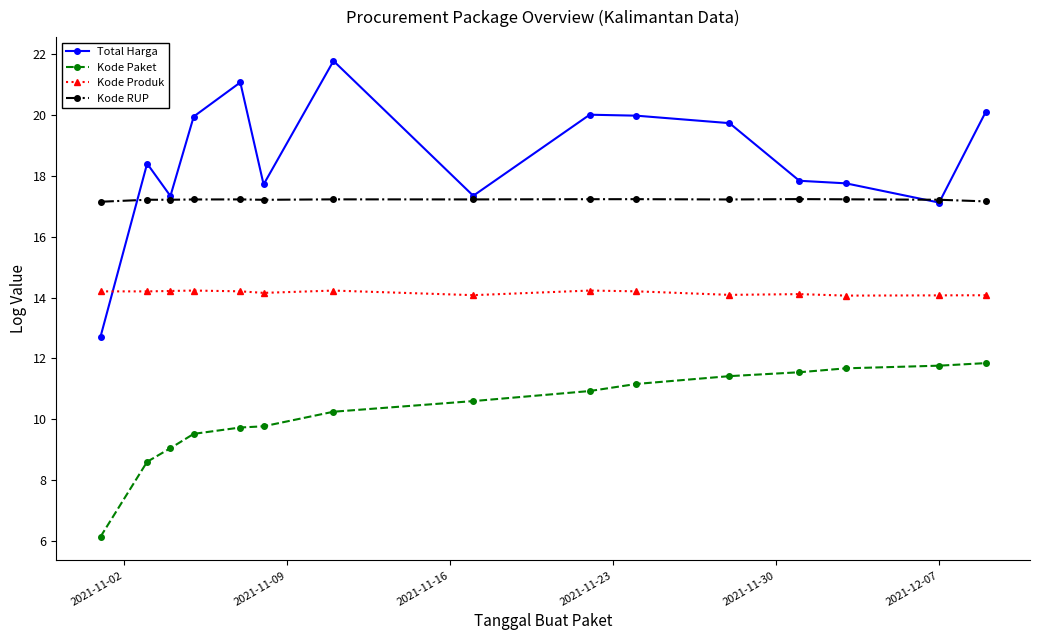

What is the difference between the maximum and minimum values in the Kode RUP series?

0.1